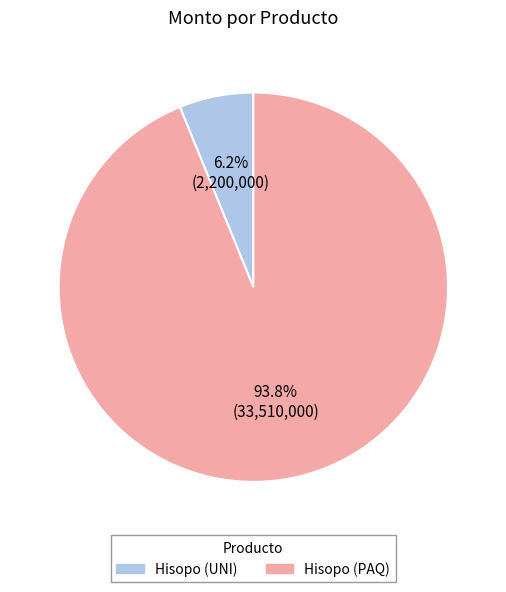

Which category has the smallest portion of the pie?

Hisopo (UNI)